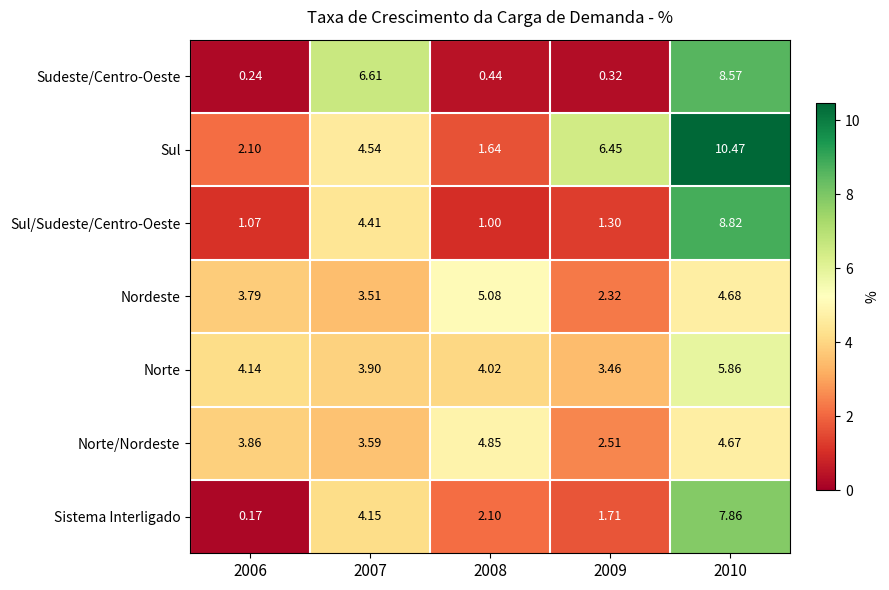

How many series are shown in this chart?

7